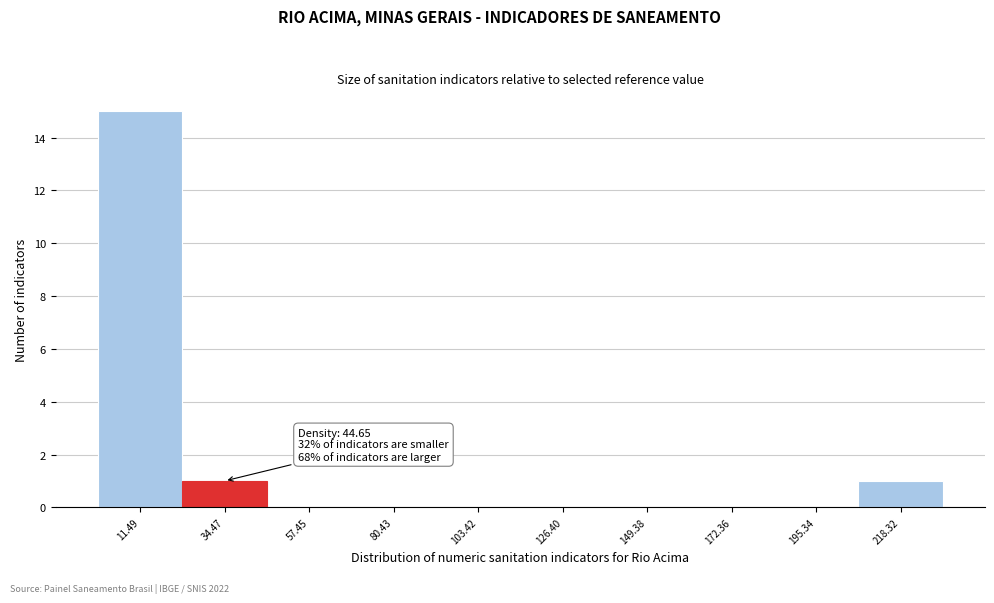

Over which range of the x-axis is the bar tallest?

0 to 25